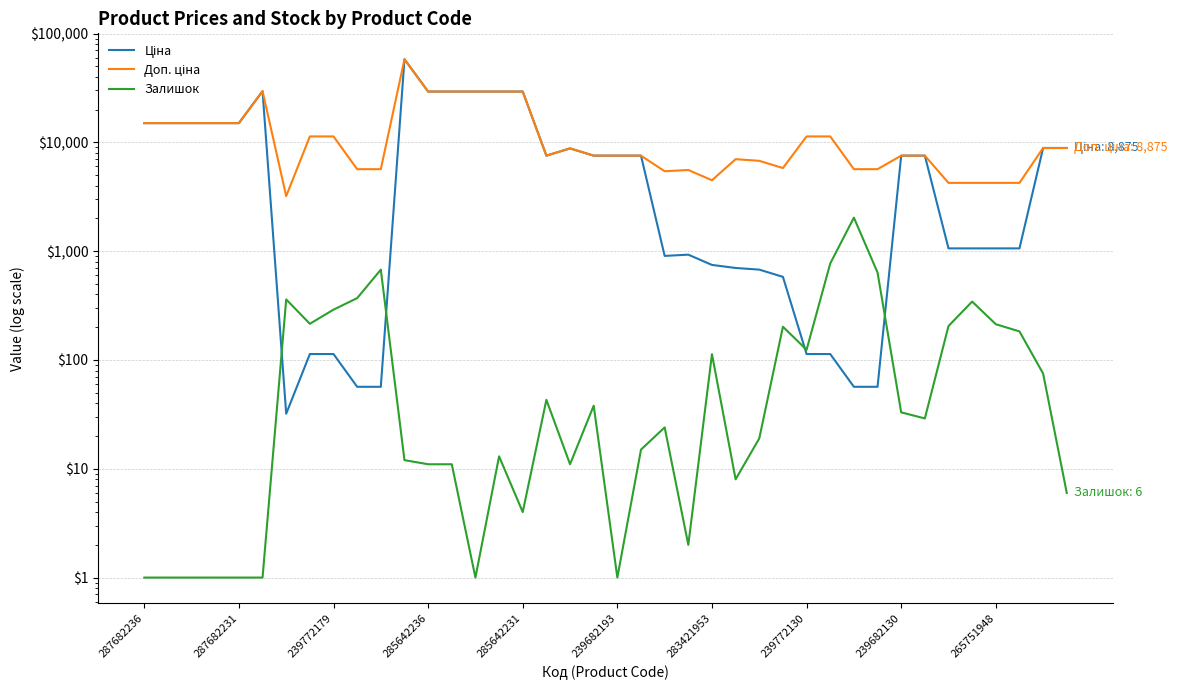

Rank the series by their average value, from lowest to highest.

Залишок, Ціна, Доп. ціна